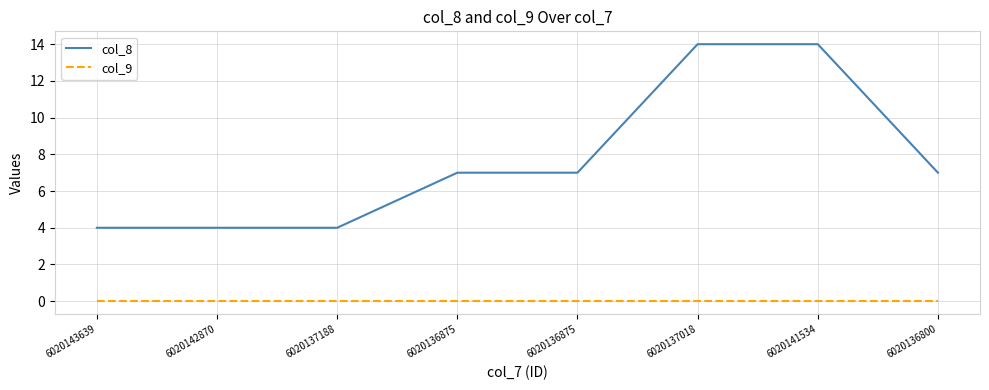

Which category has the lowest value in the col_9 series?

6020143639